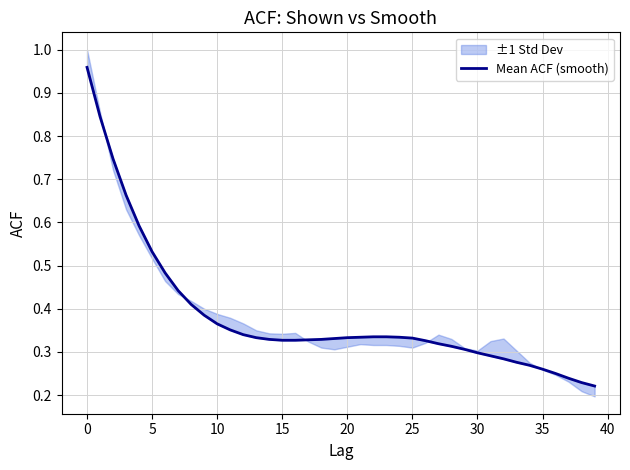

Which label corresponds to the smallest value in the chart?

39